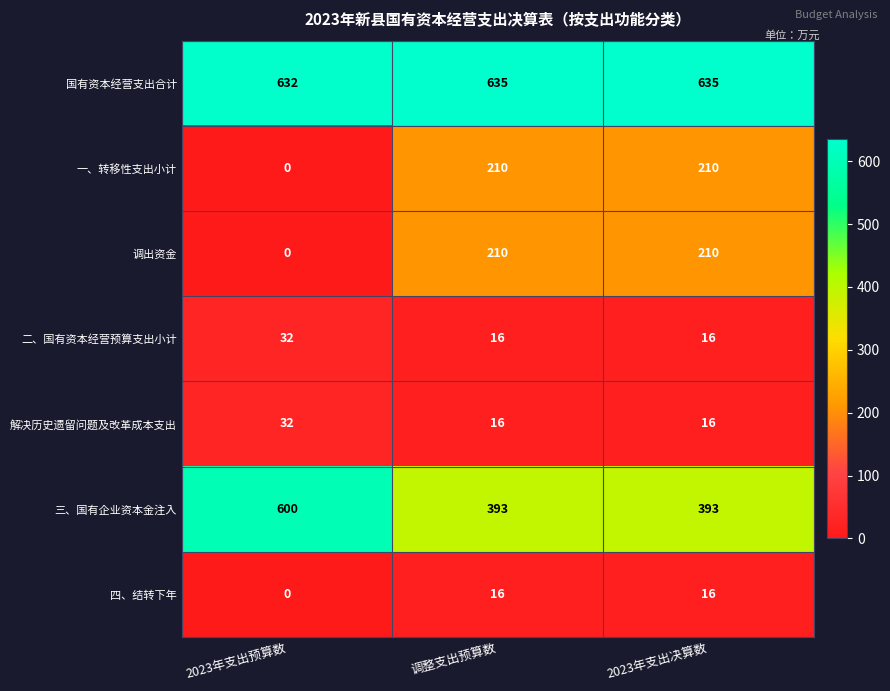

What is the total value across all series at 2023年支出预算数?

1296